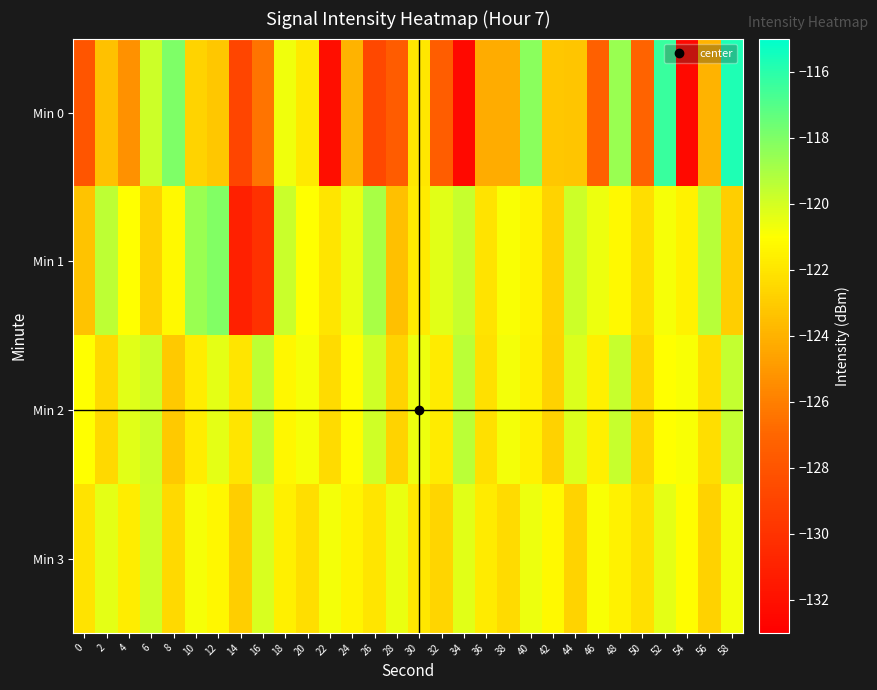

Between 14 and 44, which series saw the biggest shift?

Min 1